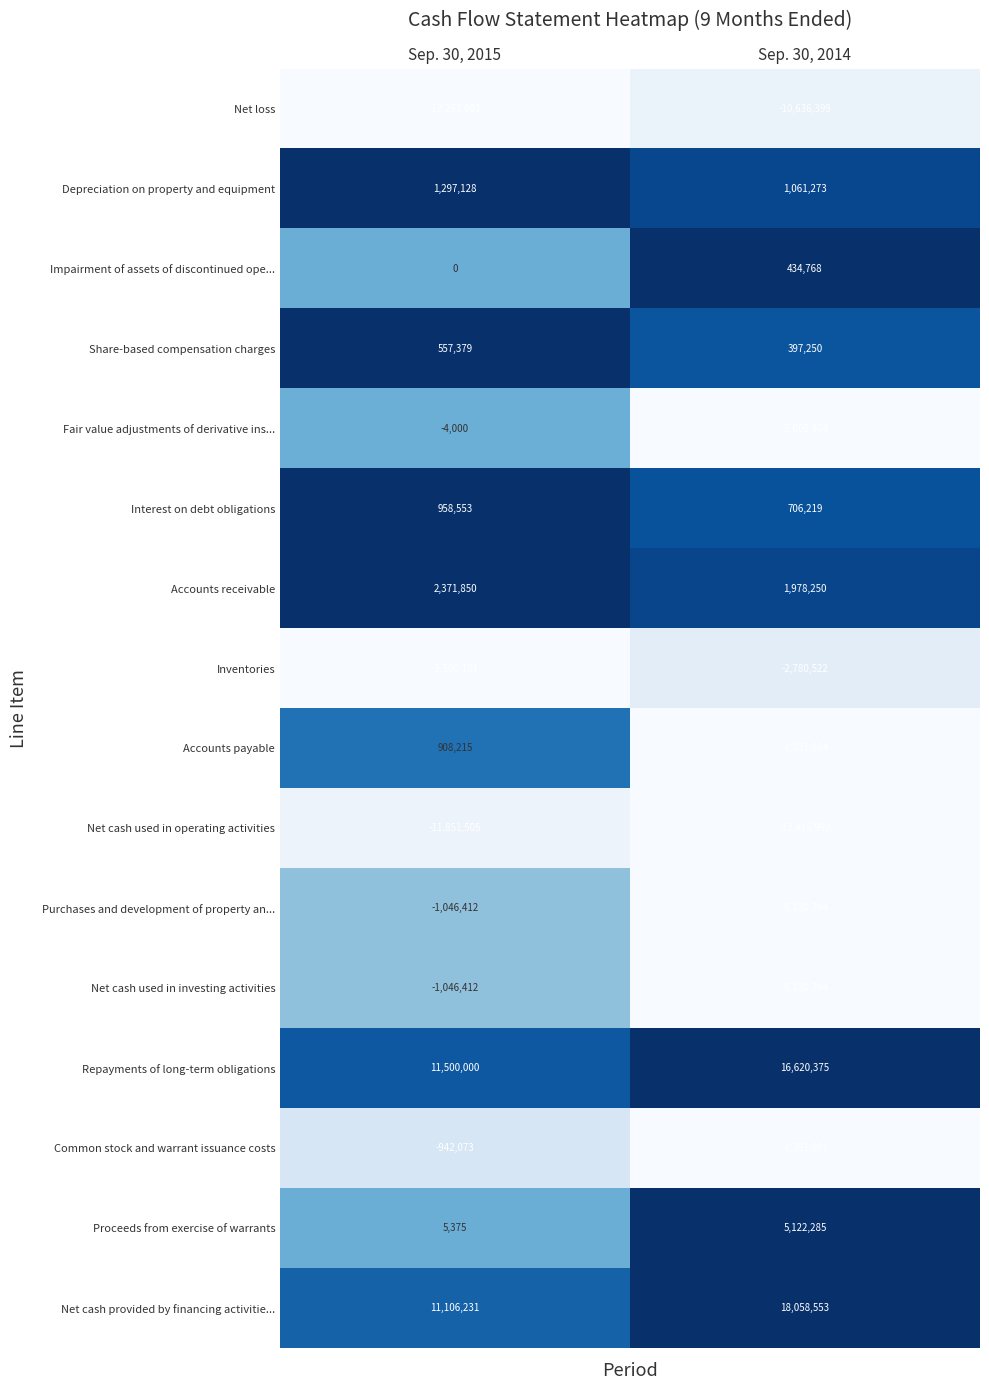

What is the difference between the highest and lowest values at Sep. 30, 2015?

23763601